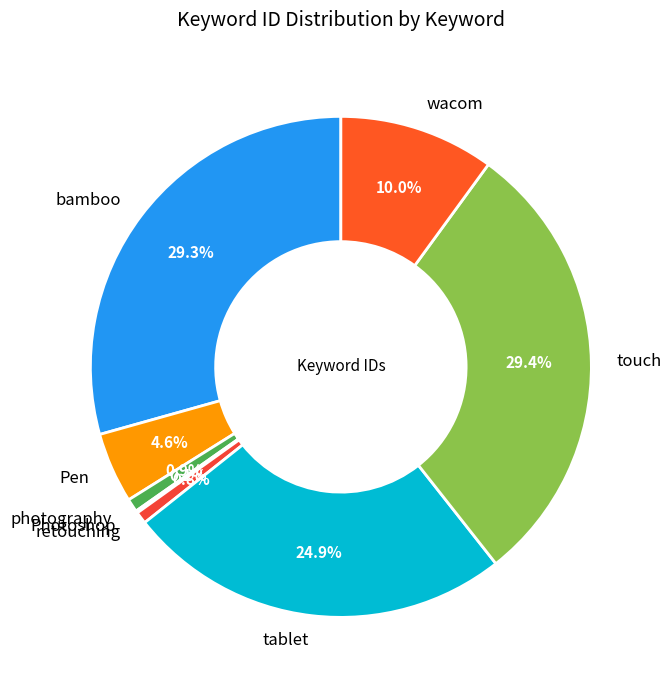

The wacom slice represents 18% of the pie. True or false?

False